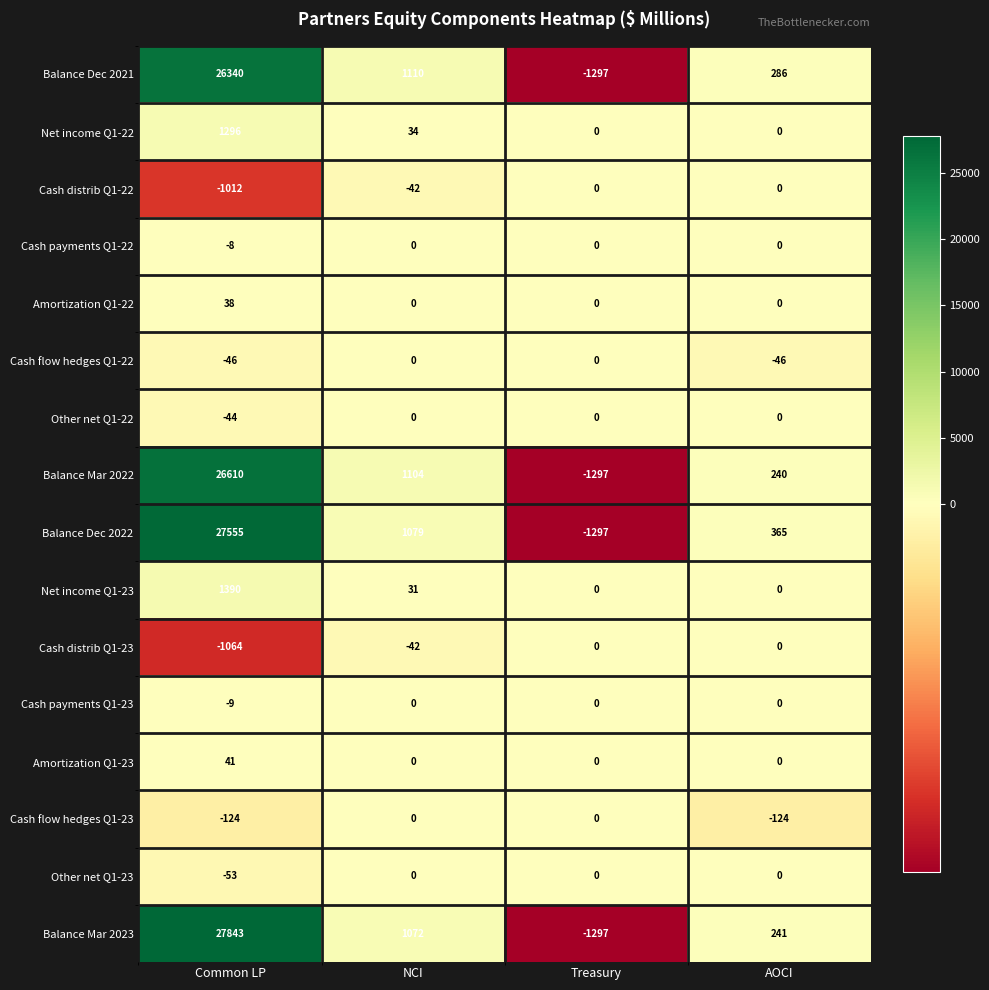

Rank the series at Common LP from lowest to highest value.

Cash distrib Q1-23, Cash distrib Q1-22, Cash flow hedges Q1-23, Other net Q1-23, Cash flow hedges Q1-22, Other net Q1-22, Cash payments Q1-23, Cash payments Q1-22, Amortization Q1-22, Amortization Q1-23, Net income Q1-22, Net income Q1-23, Balance Dec 2021, Balance Mar 2022, Balance Dec 2022, Balance Mar 2023